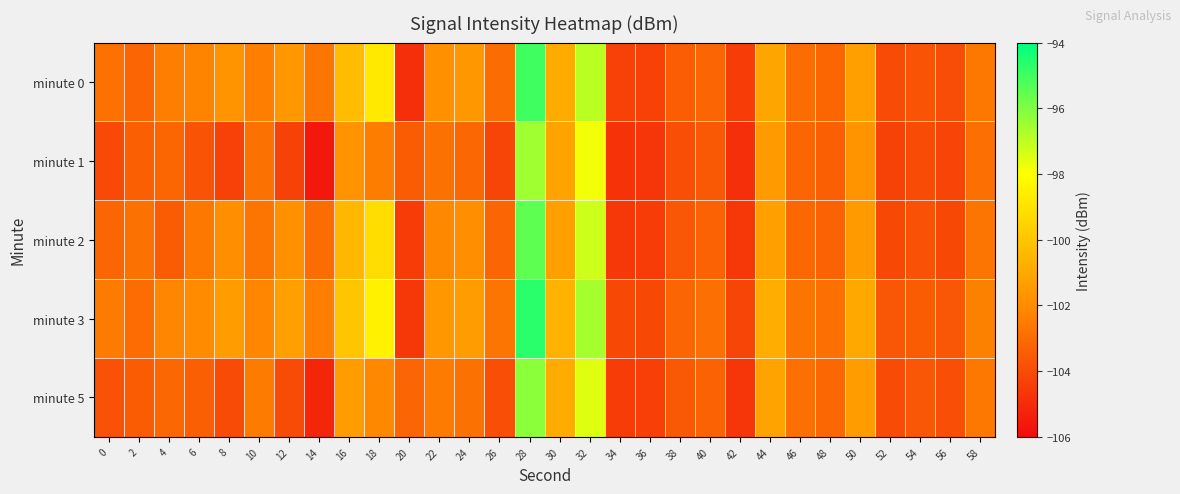

Reading left to right, what are all the values shown in this chart?

minute 0: 0=-102.8	2=-103.2	4=-102.4	6=-102.2	8=-101.7	10=-102.4	12=-101.6	14=-102.6	16=-100.3	18=-98.8	20=-104.9	22=-101.9	24=-101.6	26=-103.0	28=-95.0	30=-100.9	32=-96.9	34=-104.3	36=-104.3	38=-103.5	40=-103.2	42=-104.5	44=-101.1	46=-103.0	48=-103.2	50=-101.3	52=-104.0	54=-103.7	56=-104.0	58=-102.6
minute 1: 0=-104.0	2=-103.4	4=-103.2	6=-103.8	8=-104.3	10=-102.8	12=-104.3	14=-105.6	16=-101.7	18=-102.5	20=-103.5	22=-102.8	24=-103.1	26=-104.2	28=-96.5	30=-101.2	32=-97.8	34=-104.8	36=-104.7	38=-103.9	40=-103.6	42=-104.9	44=-101.5	46=-103.2	48=-103.4	50=-101.7	52=-104.3	54=-104.0	56=-104.2	58=-102.9
minute 2: 0=-103.2	2=-102.8	4=-103.5	6=-102.6	8=-101.9	10=-102.7	12=-101.8	14=-103.0	16=-100.5	18=-99.2	20=-104.5	22=-102.1	24=-101.9	26=-103.2	28=-95.5	30=-101.3	32=-97.2	34=-104.6	36=-104.5	38=-103.7	40=-103.3	42=-104.6	44=-101.3	46=-103.1	48=-103.3	50=-101.5	52=-104.1	54=-103.8	56=-104.1	58=-102.7
minute 3: 0=-102.5	2=-103.0	4=-102.2	6=-102.0	8=-101.4	10=-102.2	12=-101.3	14=-102.4	16=-100.0	18=-98.5	20=-104.6	22=-101.6	24=-101.4	26=-102.7	28=-94.7	30=-100.7	32=-96.6	34=-104.1	36=-104.1	38=-103.2	40=-102.9	42=-104.2	44=-100.8	46=-102.7	48=-102.9	50=-101.0	52=-103.7	54=-103.5	56=-103.7	58=-102.3
minute 5: 0=-103.8	2=-103.5	4=-103.1	6=-103.4	8=-104.0	10=-102.5	12=-104.0	14=-105.2	16=-101.4	18=-102.1	20=-103.2	22=-102.5	24=-102.8	26=-103.9	28=-96.2	30=-100.9	32=-97.5	34=-104.5	36=-104.4	38=-103.6	40=-103.3	42=-104.7	44=-101.2	46=-102.9	48=-103.1	50=-101.4	52=-104.0	54=-103.7	56=-103.9	58=-102.6